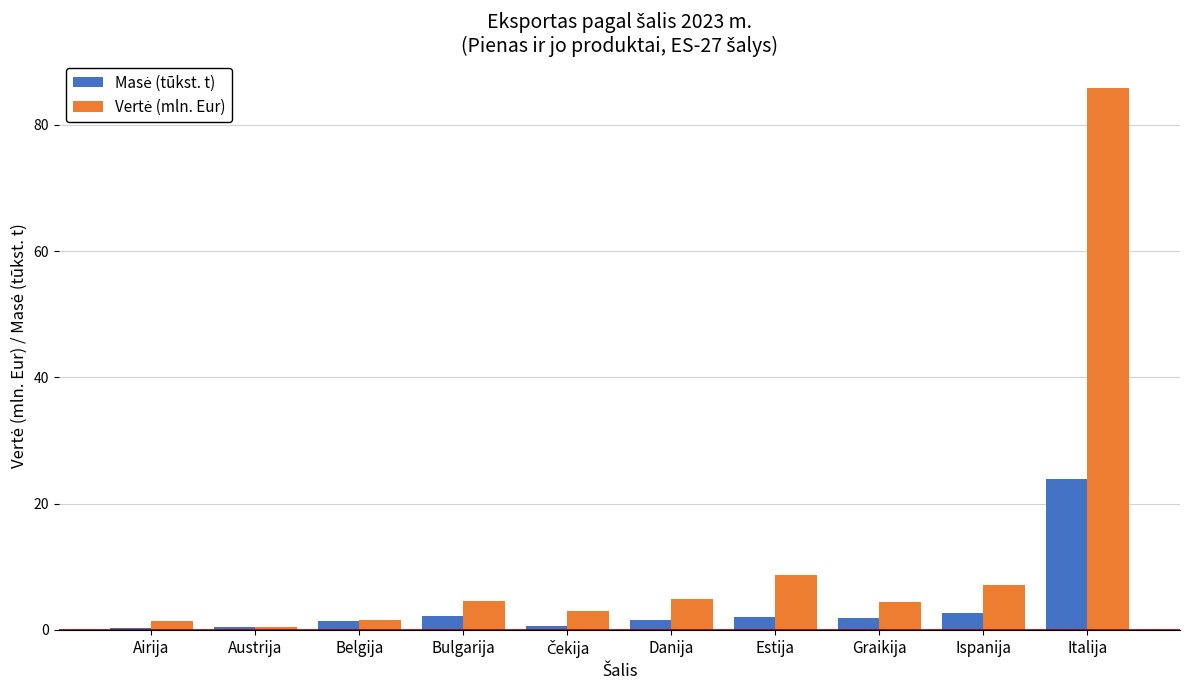

What is the difference between the highest and lowest values at Belgija?

0.2